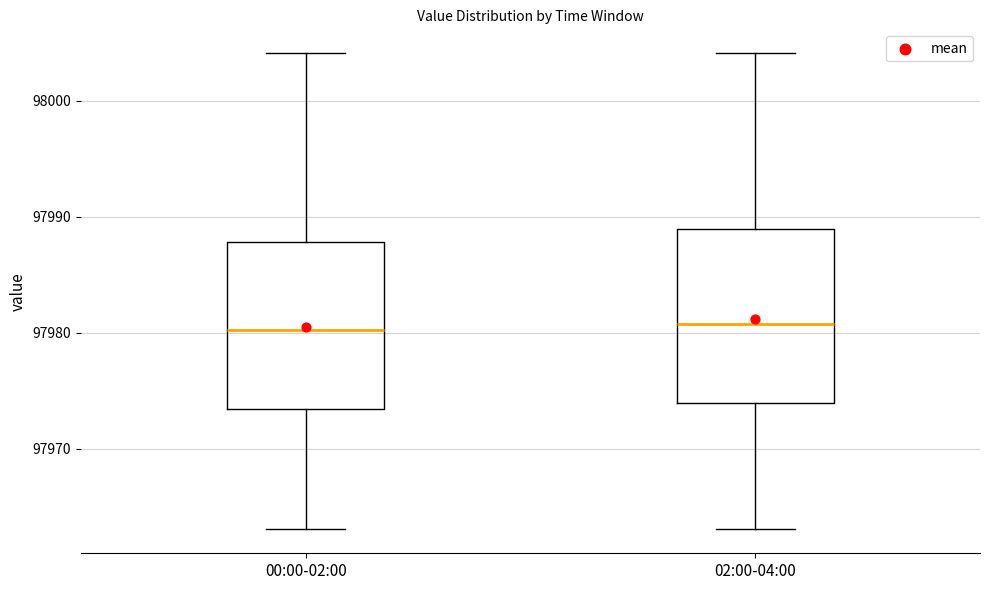

Where is the upper edge of the box for 00:00-02:00 on the y-axis? The values are not printed on the chart, so give them approximately, as read against the axis.

97988